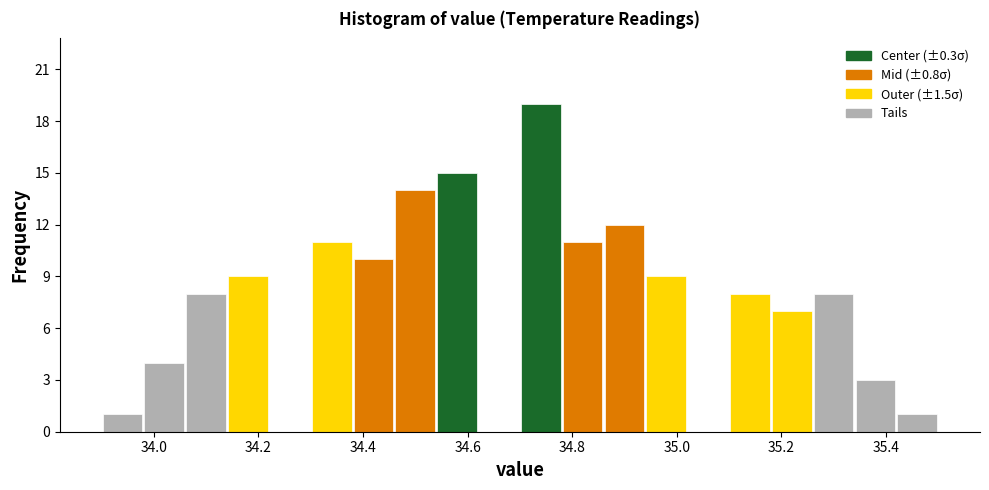

Which range on the x-axis has the tallest bar?

34.70 to 34.78